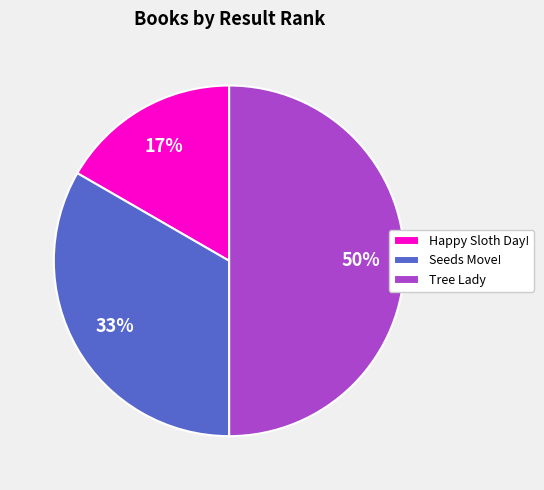

Is it true that Tree Lady is 50% of the pie?

True